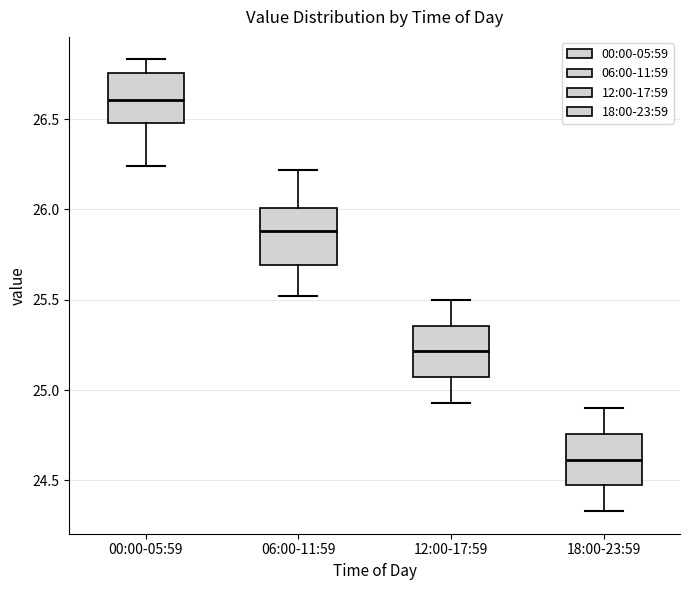

Where is the lower edge of the box for 06:00-11:59 on the y-axis? The values are not printed on the chart, so give them approximately, as read against the axis.

25.70